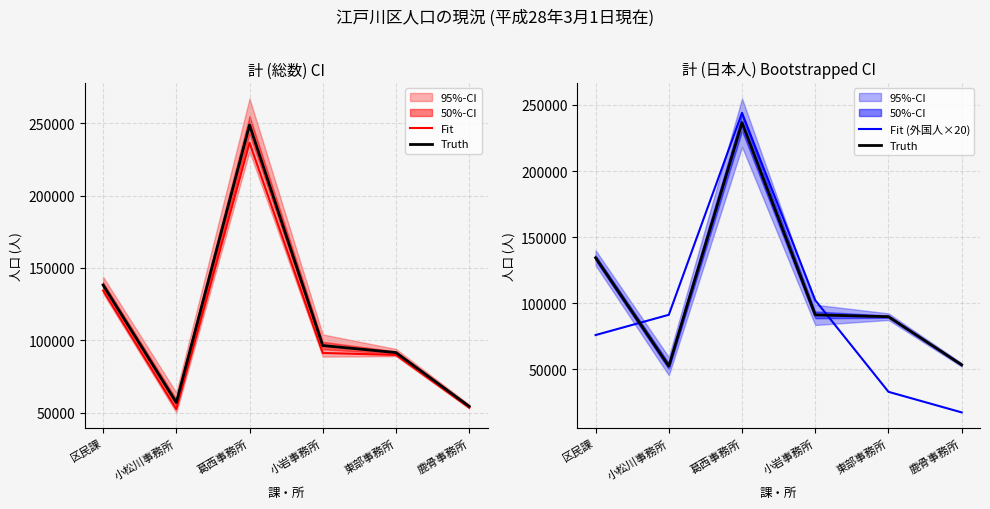

What is the label of the 4th point from the left?

小岩事務所